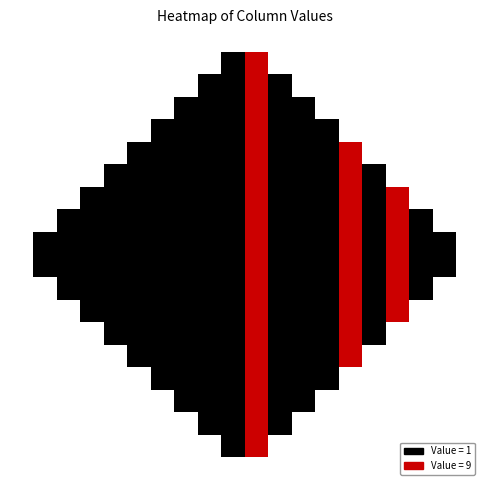

Which category has the lowest value across all series?

9